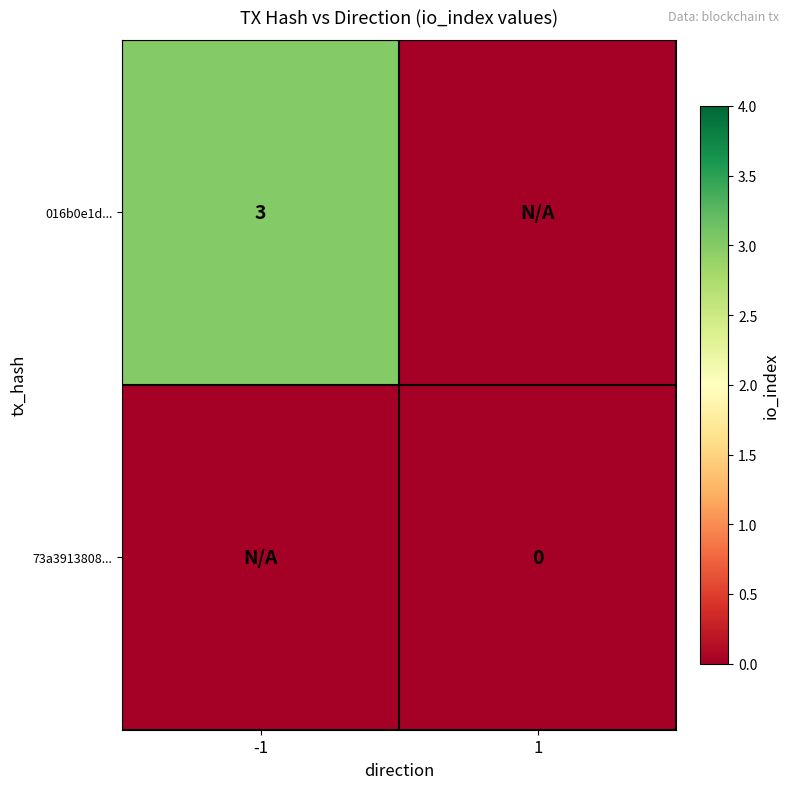

Is the value of 73a3913808... at 1 greater than the value of 016b0e1d... at -1?

No